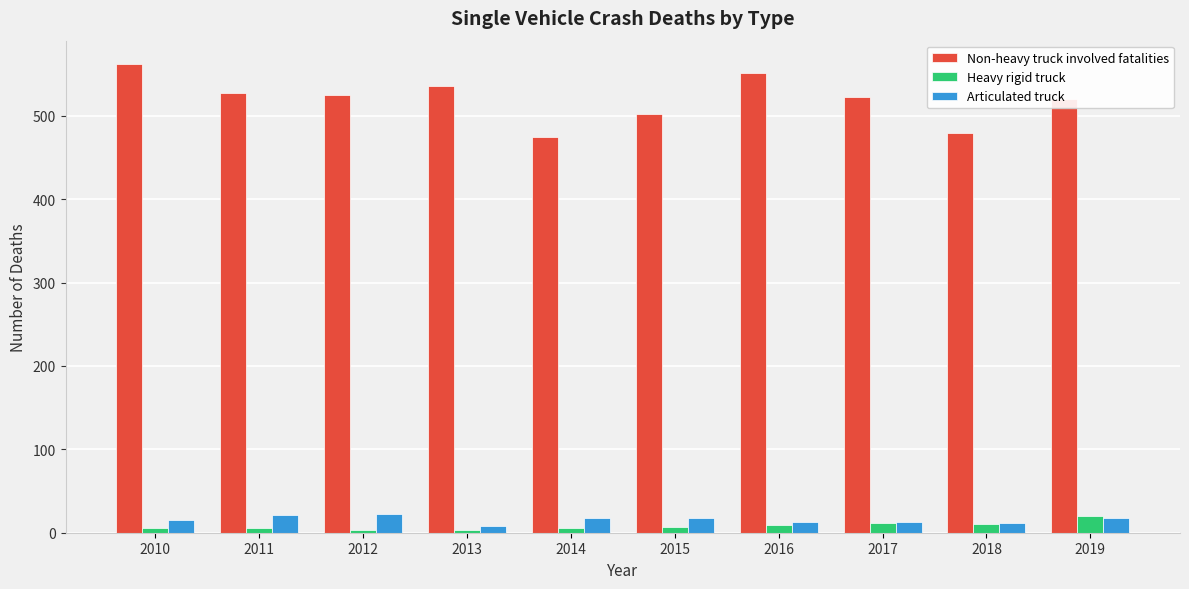

What is the total value across all series at 2015?

527